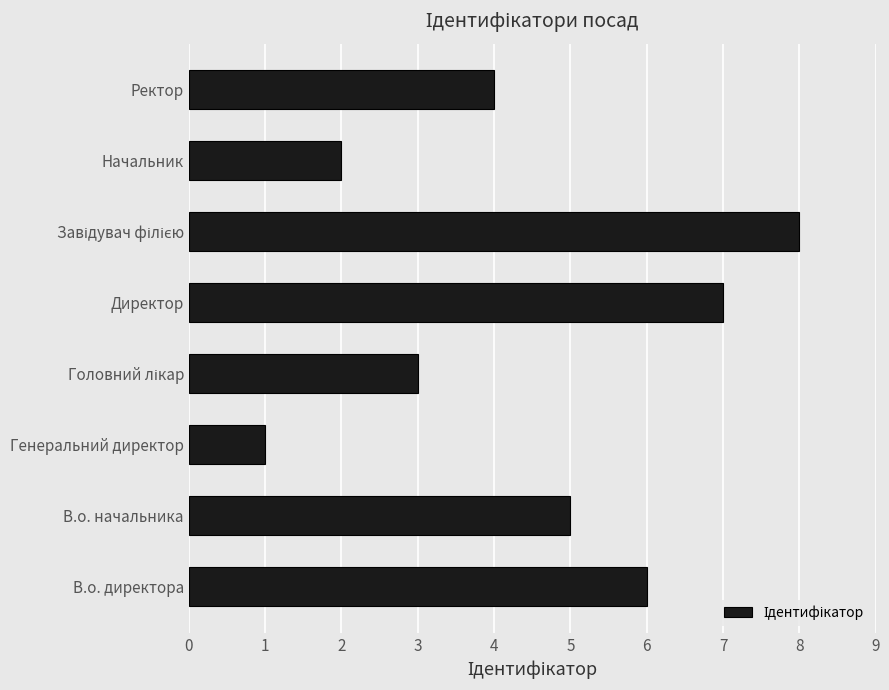

Where is the data nearest to the value 4?

Ректор